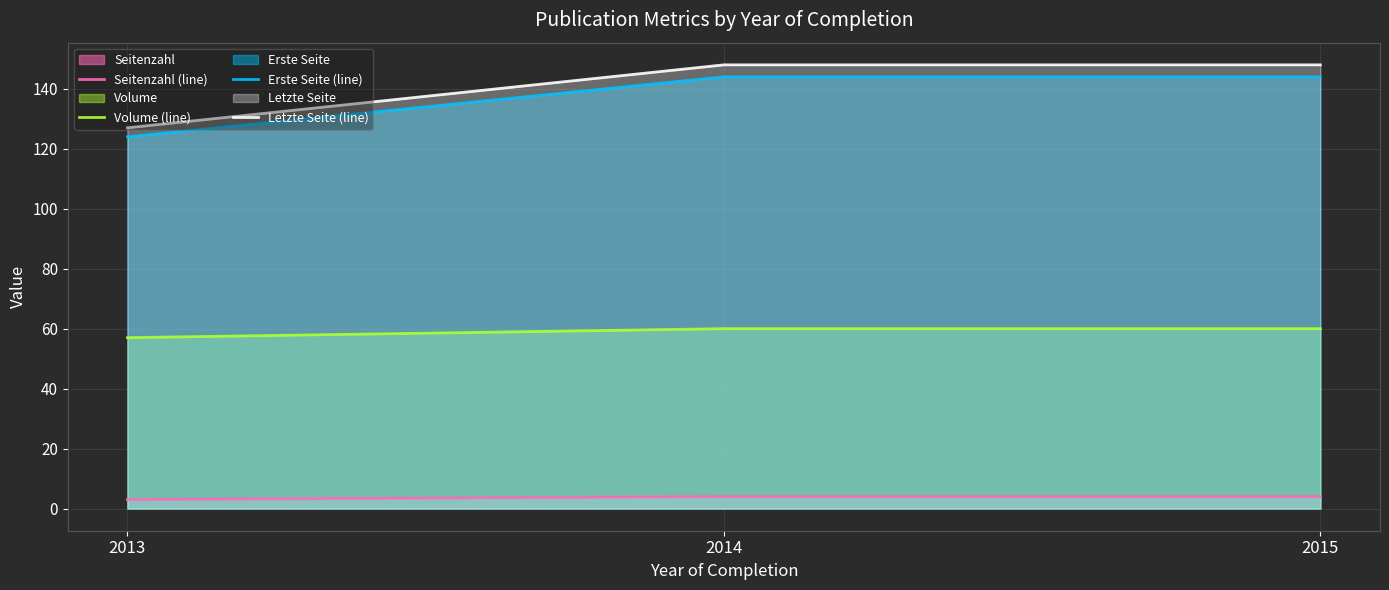

The value of Seitenzahl (line) at 2013 is 2. True or false?

False